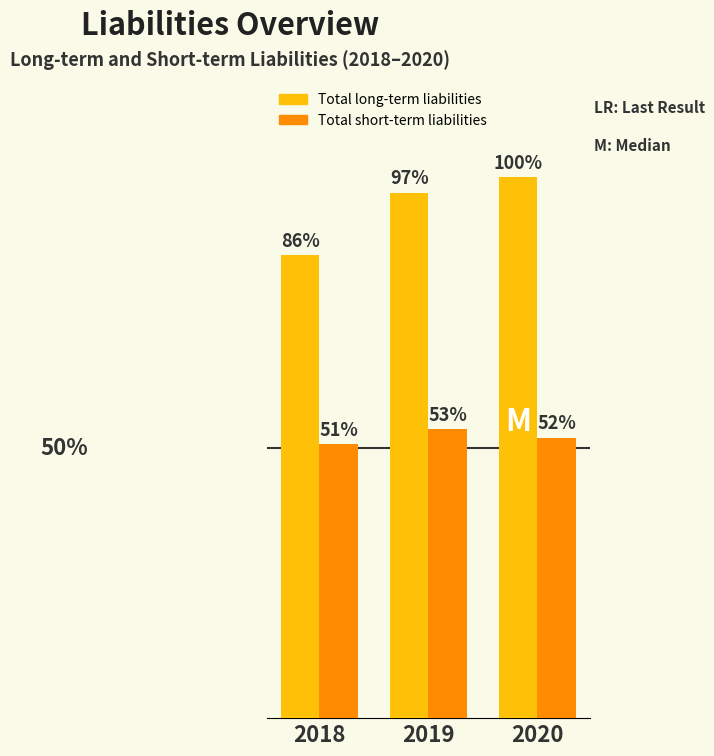

Are the bars grouped side by side (vs. stacked)?

Yes